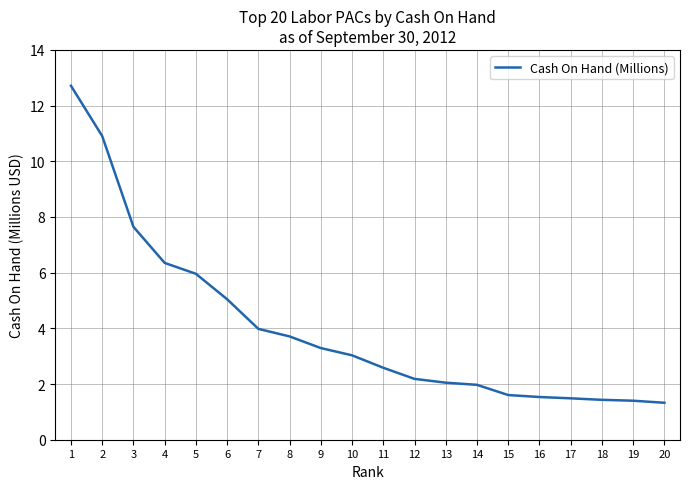

Approximately how many times larger is the value at 12 compared to 20?

1.6